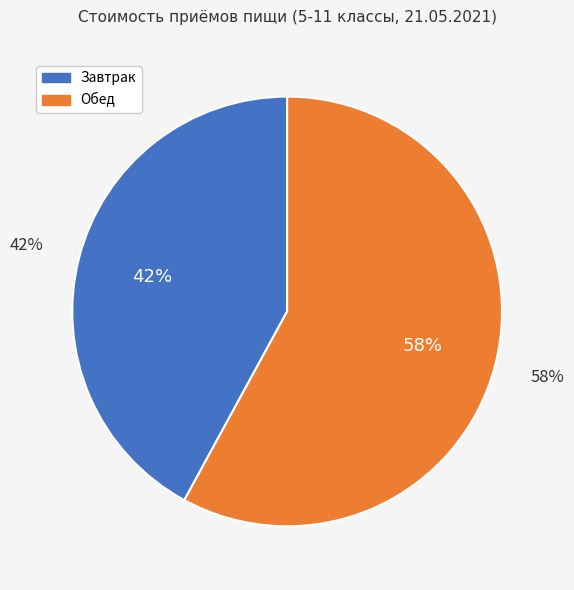

Is it true that Биточек Солнышко is 15% of the pie?

False